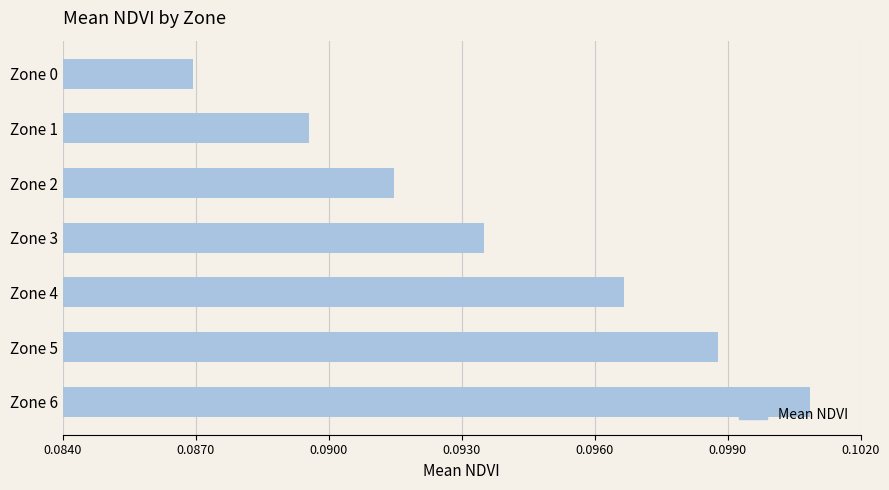

Is it true that the value at Zone 6 is 0.0?

False